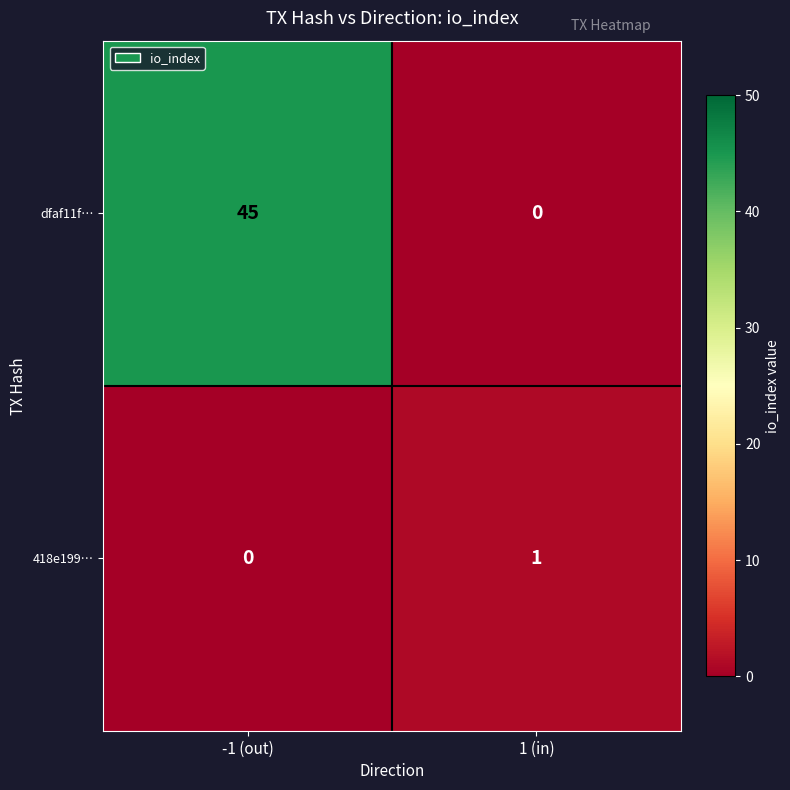

How many values in the 418e199… series are below 1?

1